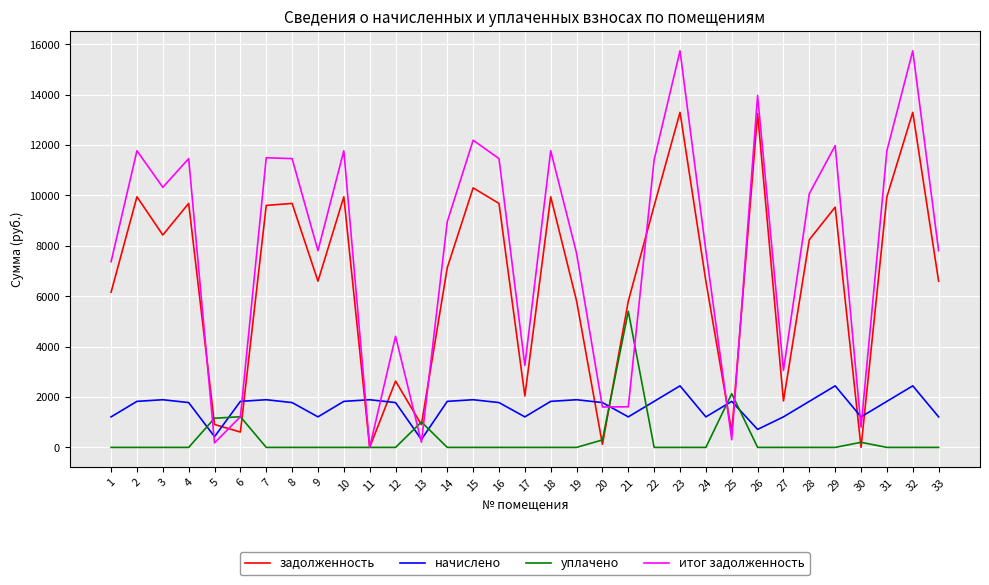

What is the difference between the highest and lowest values at 28?

10072.1